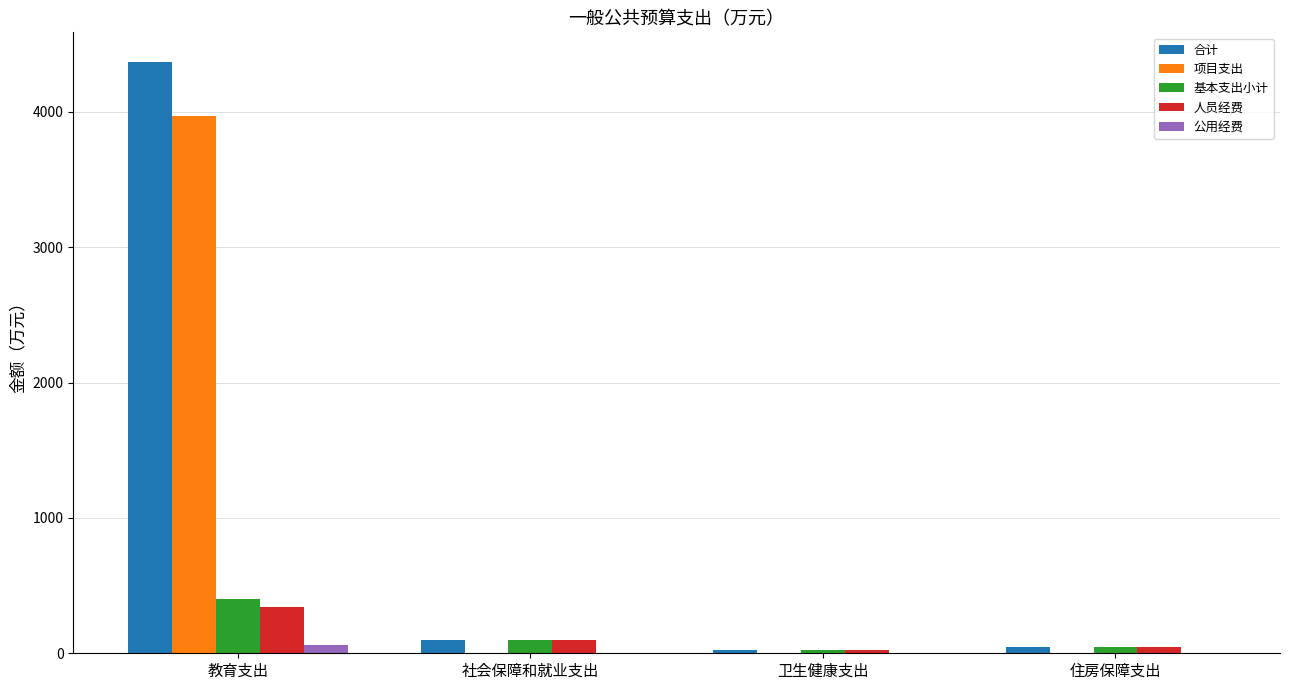

What is the maximum value shown in the chart?

4368.2